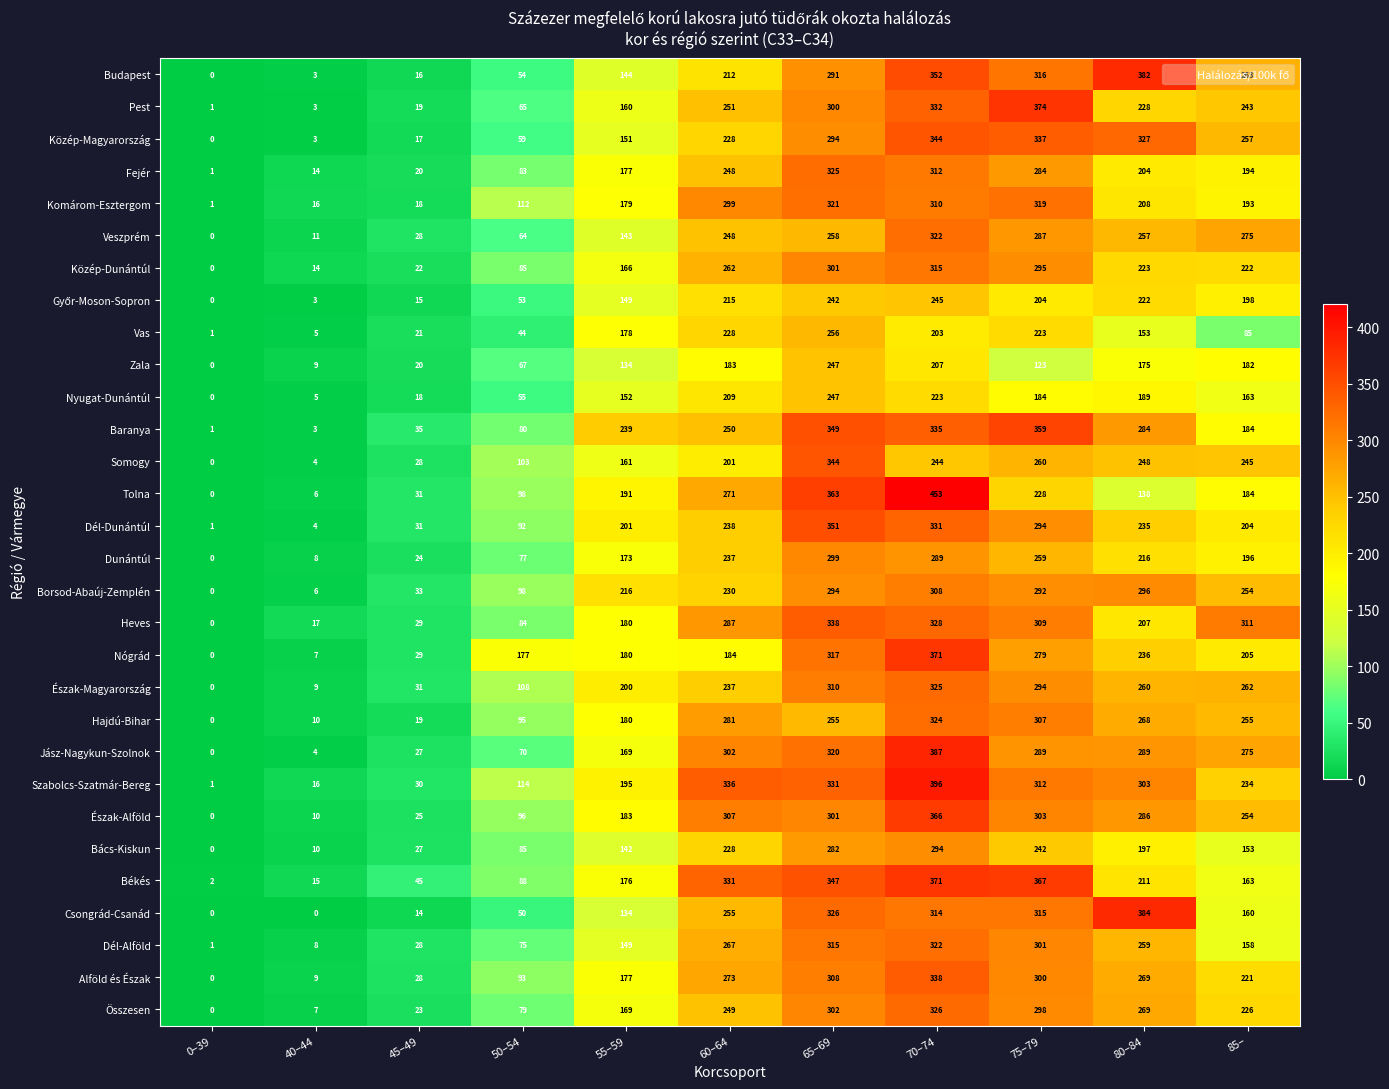

What is the difference between the second highest and minimum values in the Heves series?

328